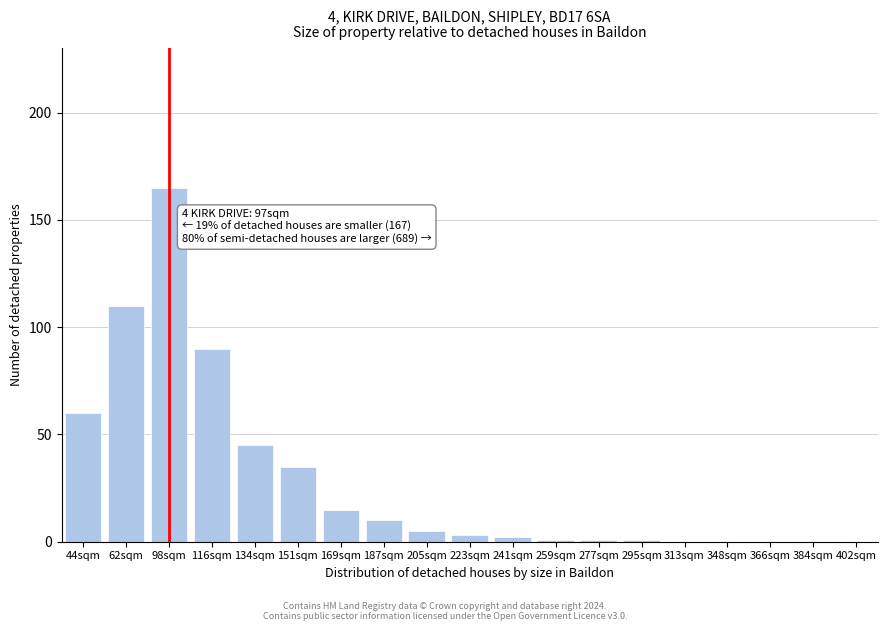

Reading left to right, transcribe all the data shown in this chart.

44sqm=60	62sqm=110	98sqm=165	116sqm=90	134sqm=45	151sqm=35	169sqm=15	187sqm=10	205sqm=5	223sqm=3	241sqm=2	259sqm=1	277sqm=1	295sqm=1	313sqm=0	348sqm=0	366sqm=0	384sqm=0	402sqm=0